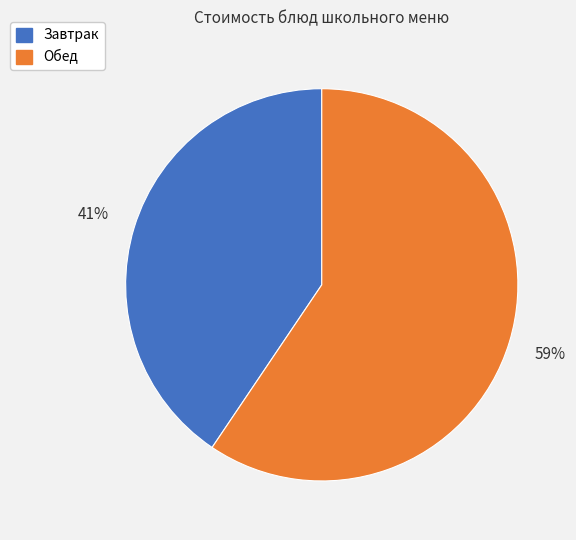

How many segments does this pie chart have?

2